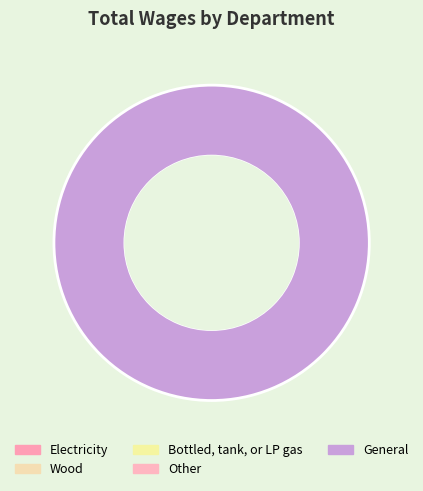

Is there a majority slice in this chart?

Yes